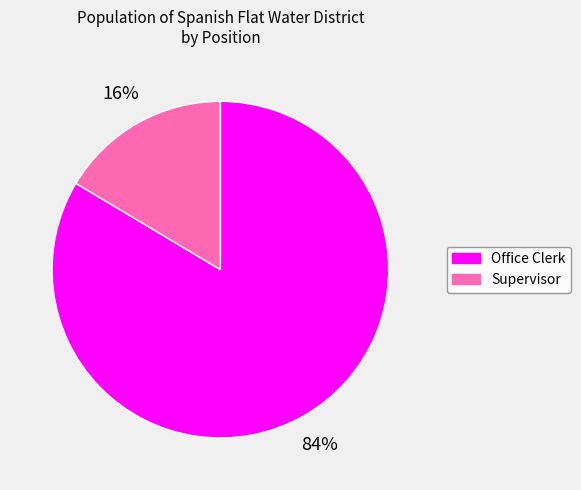

The Supervisor slice represents 16% of the pie. True or false?

True